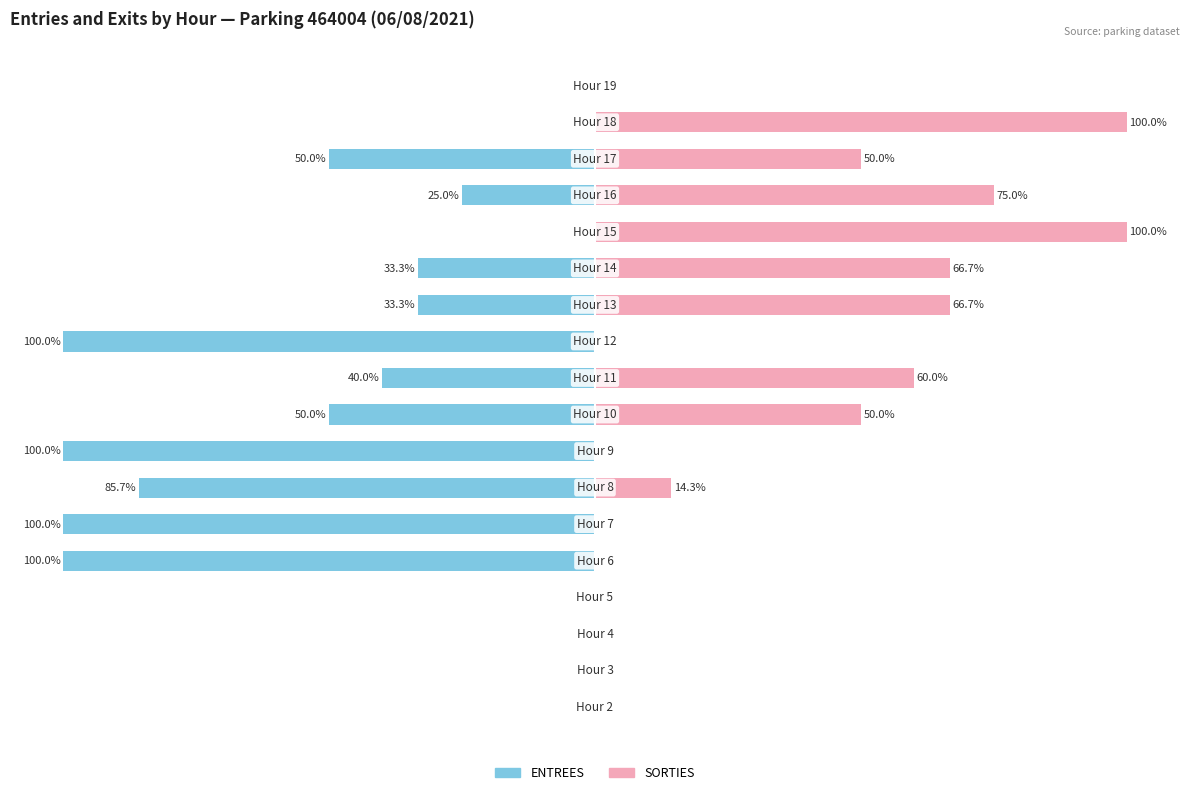

Reading left to right, what are all the values shown in this chart?

ENTREES: 0.0	0.0	0.0	0.0	-100.0	-100.0	-85.7	-100.0	-50.0	-40.0	-100.0	-33.3	-33.3	0.0	-25.0	-50.0	0.0	0.0
SORTIES: 0.0	0.0	0.0	0.0	0.0	0.0	14.3	0.0	50.0	60.0	0.0	66.7	66.7	100.0	75.0	50.0	100.0	0.0